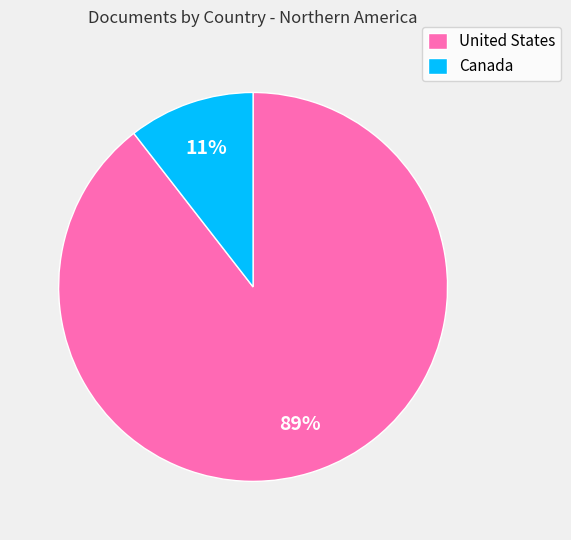

Which category accounts for the majority?

United States